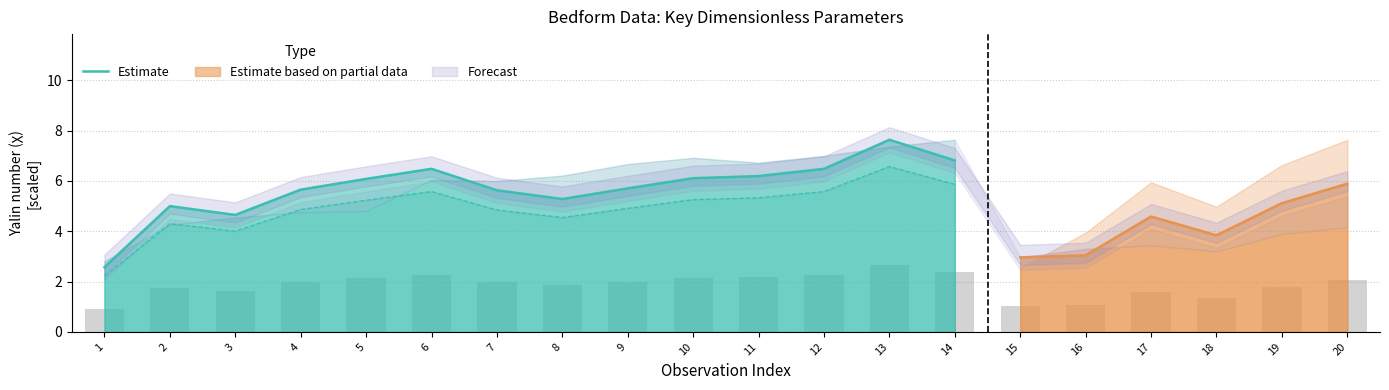

Which label corresponds to the largest value in the chart?

13